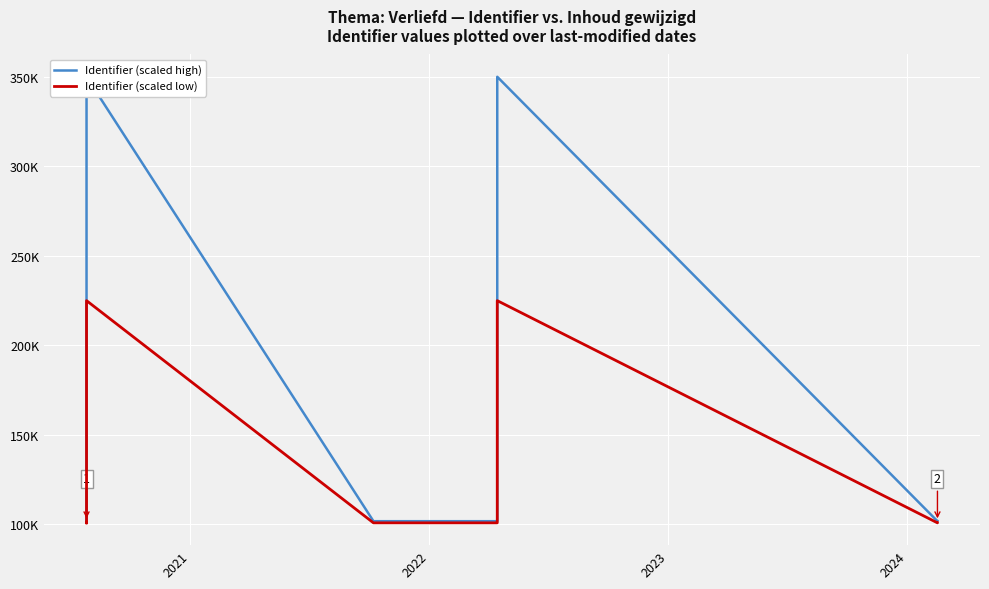

Is it true that Identifier (scaled low) equals 155862.7 at 9?

False